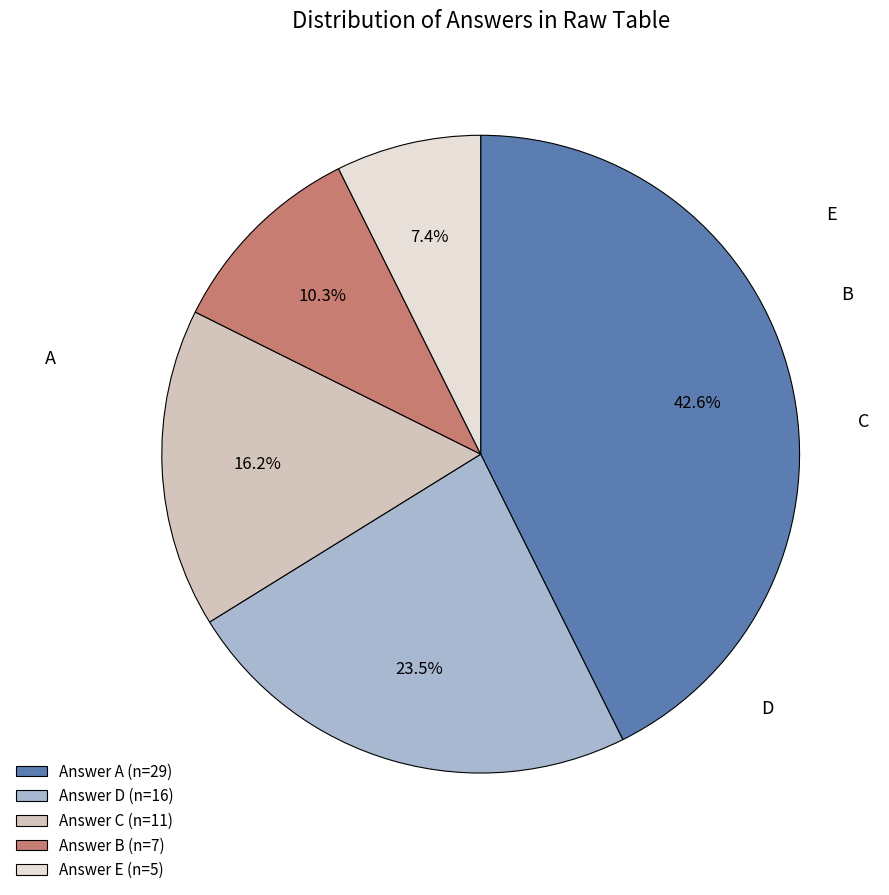

Which category has the smallest portion of the pie?

E